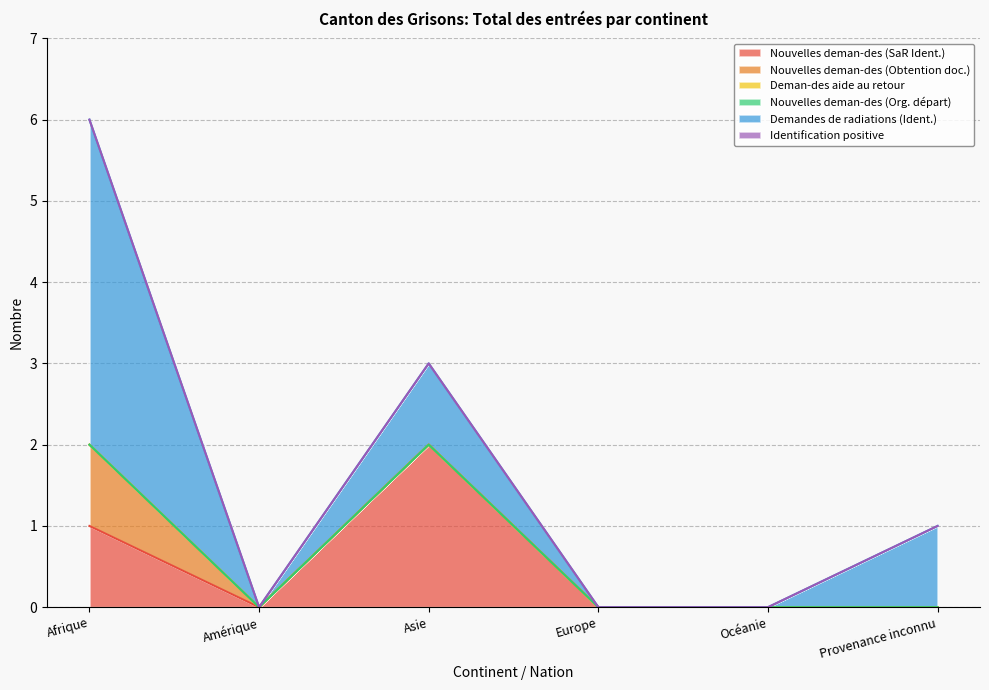

True or false: Identification positive and Nouvelles deman-des (Org. départ) cross at least once.

False